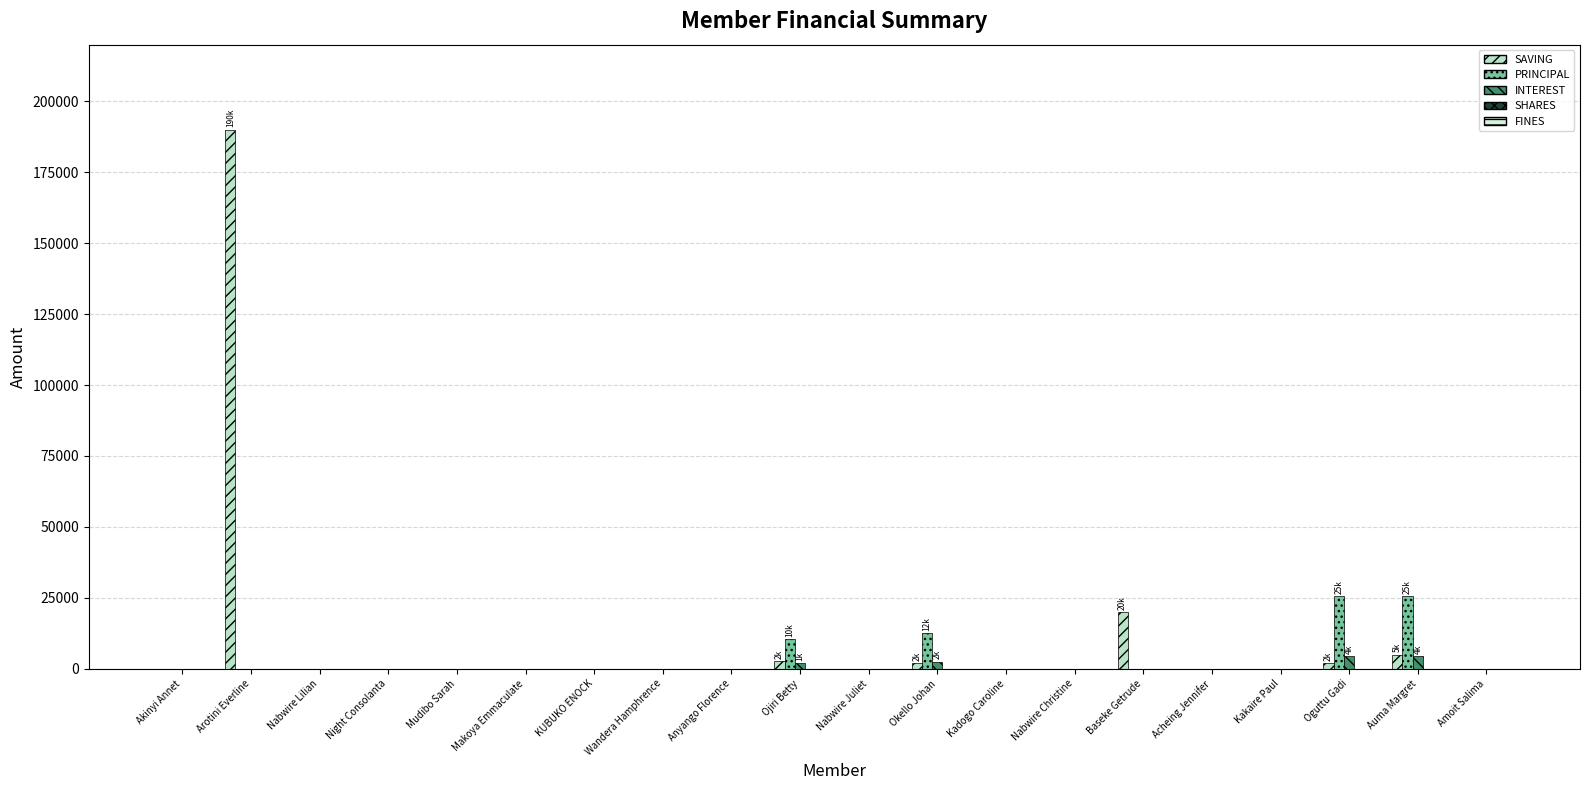

What is the sum of all INTEREST values?

13400